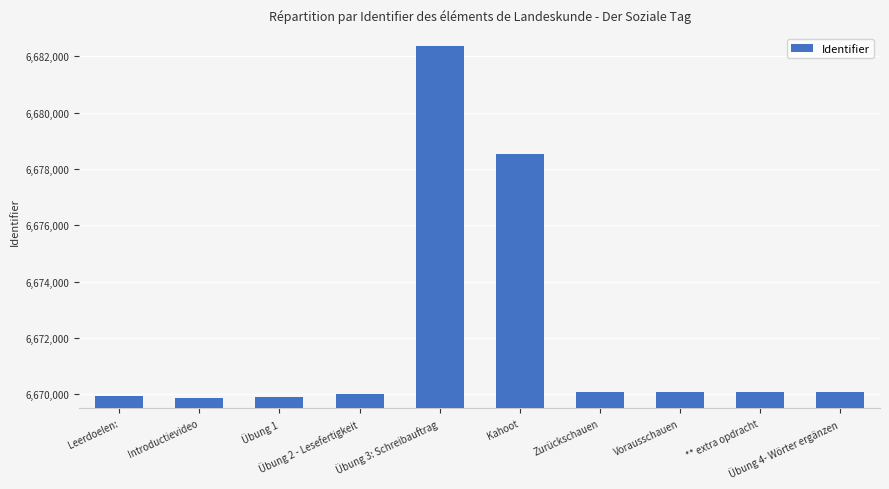

Where is the data nearest to the value 6676121?

Kahoot